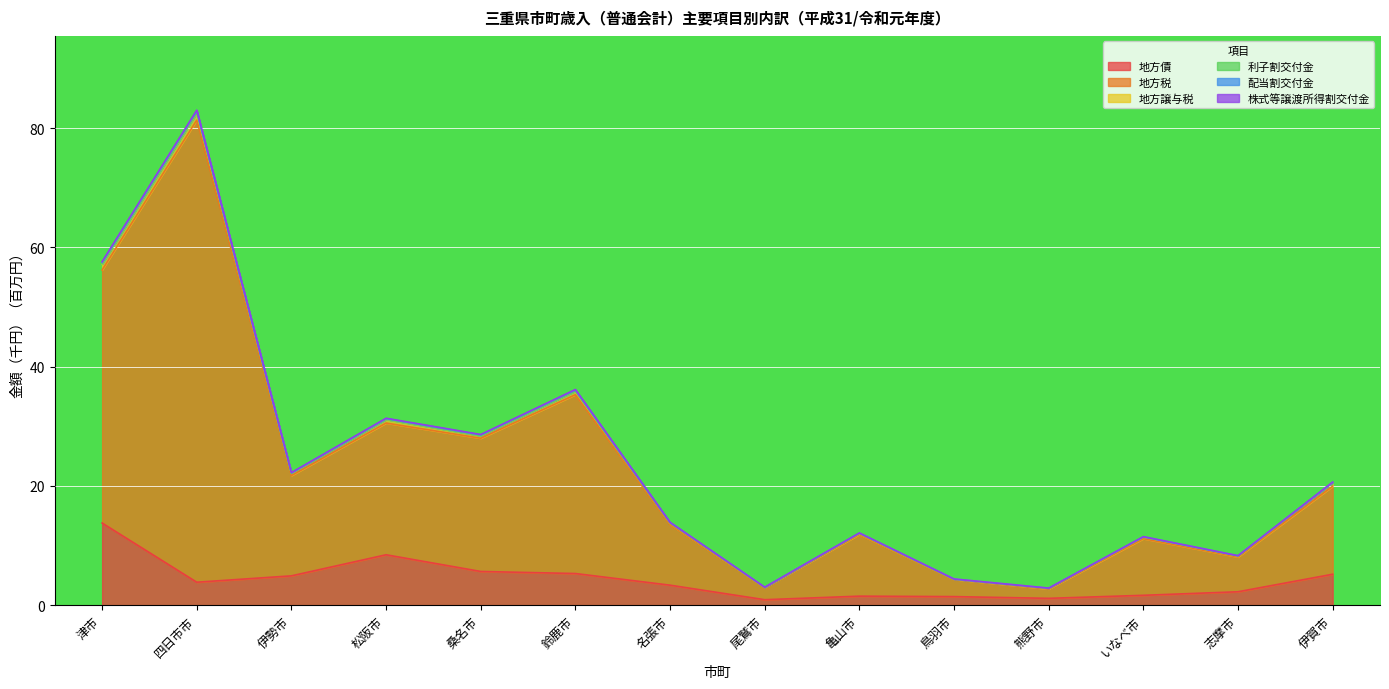

Which category has the highest value in the 地方債 series?

津市